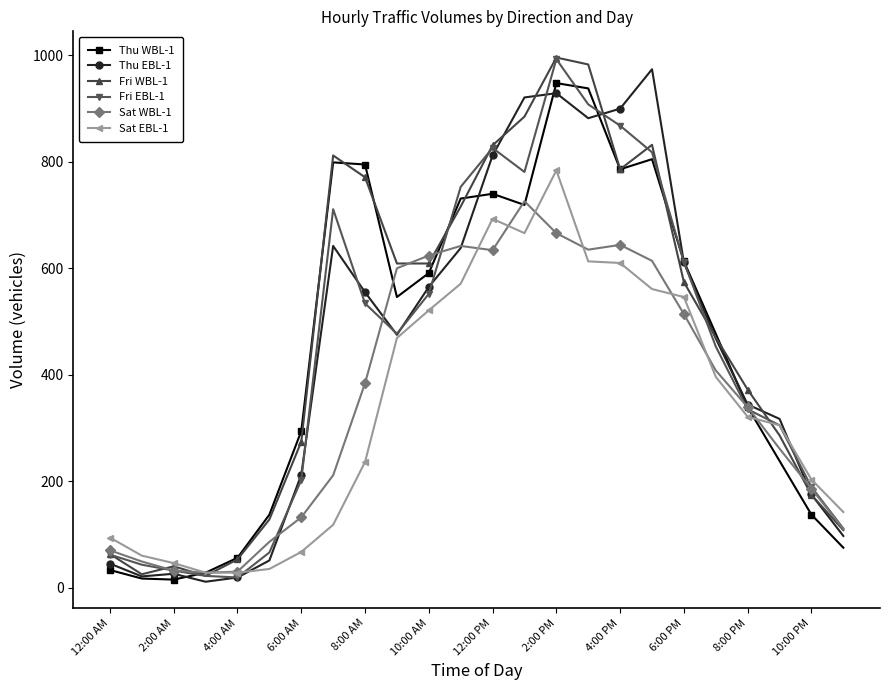

What is the lowest value of the Sat EBL-1 series?

28